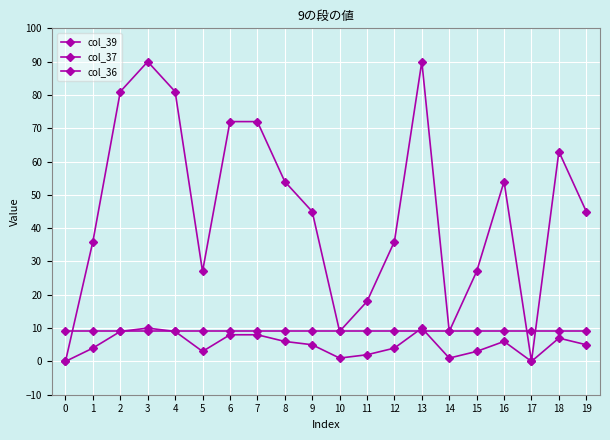

How many series are shown in this chart?

3